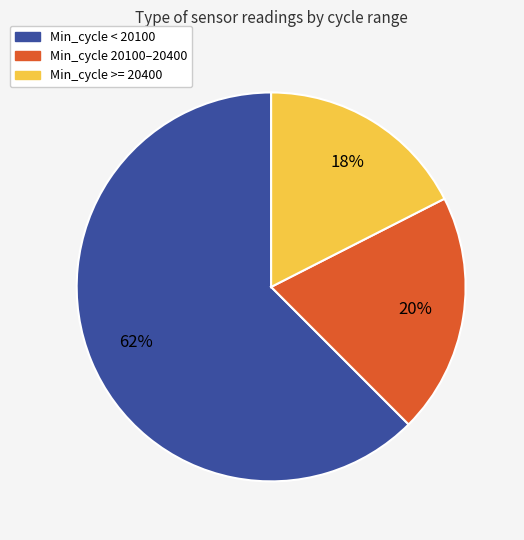

Approximately how many times larger is the value at Min_cycle < 20100 compared to Min_cycle 20100–20400?

3.1